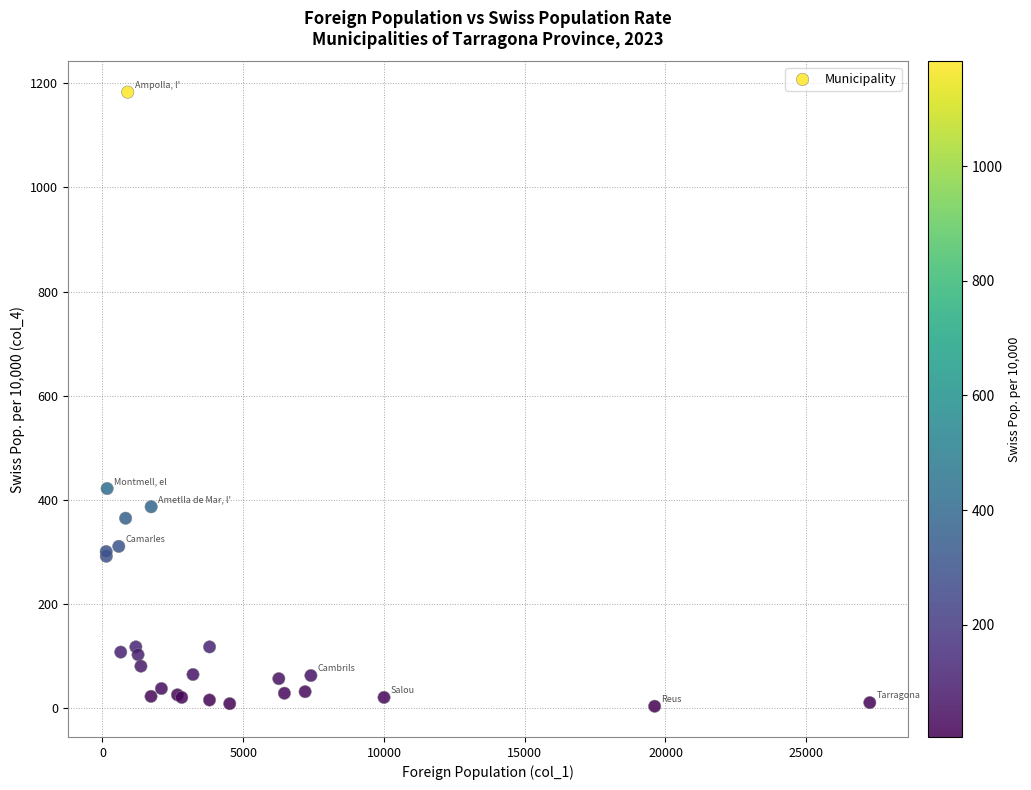

What Y value in the scatter plot is closest to 593?

422